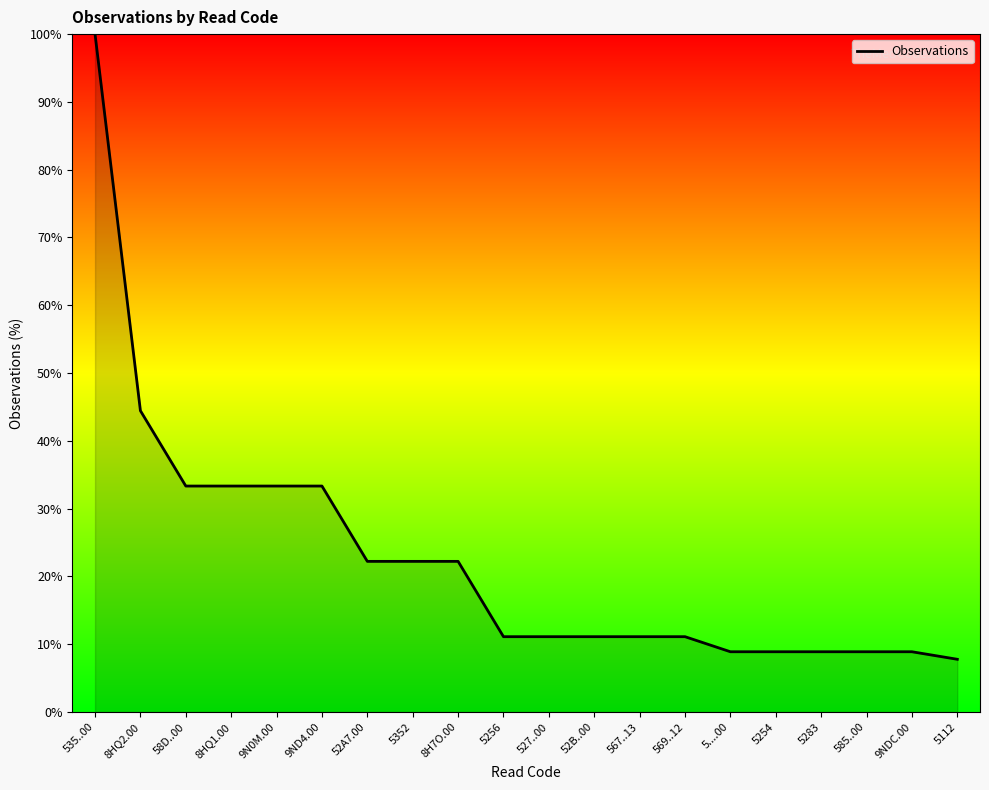

What is the change in value from 8H7O.00 to 52B..00?

-11.1